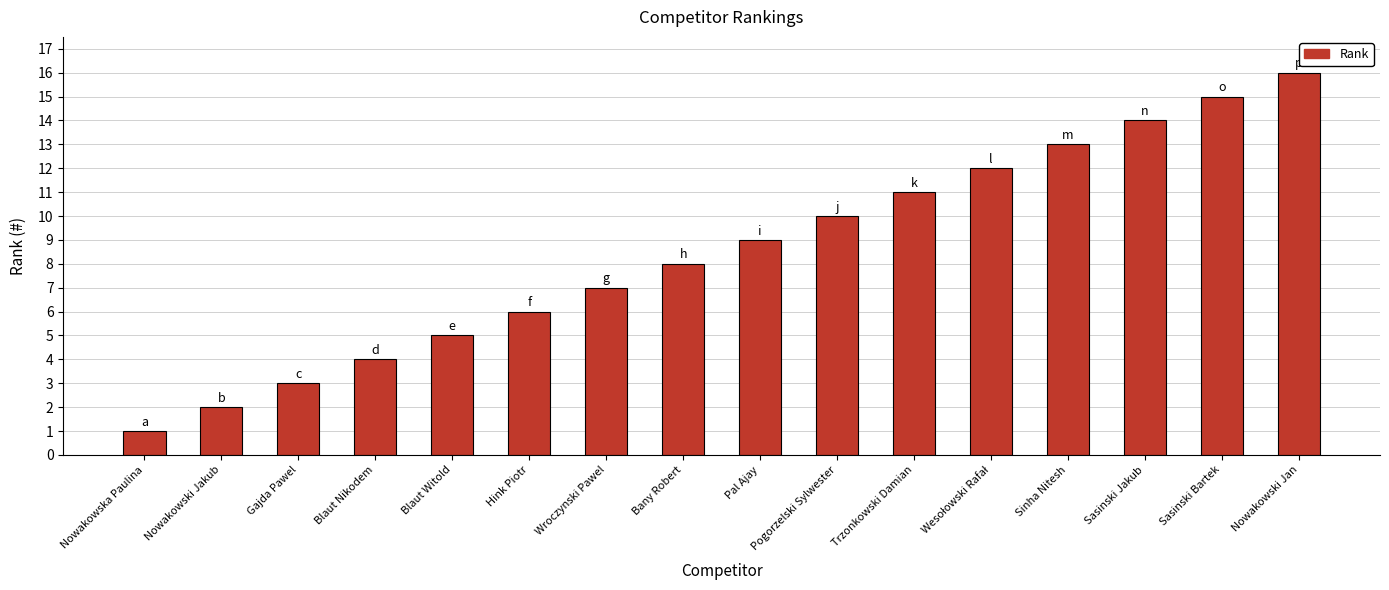

What is the greatest value displayed?

16